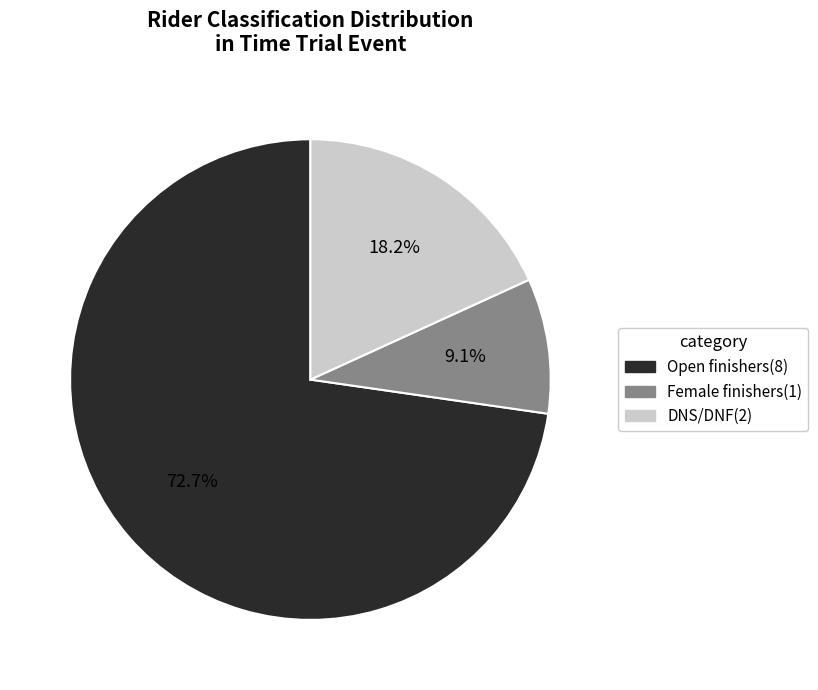

Does any single category account for the majority?

Yes